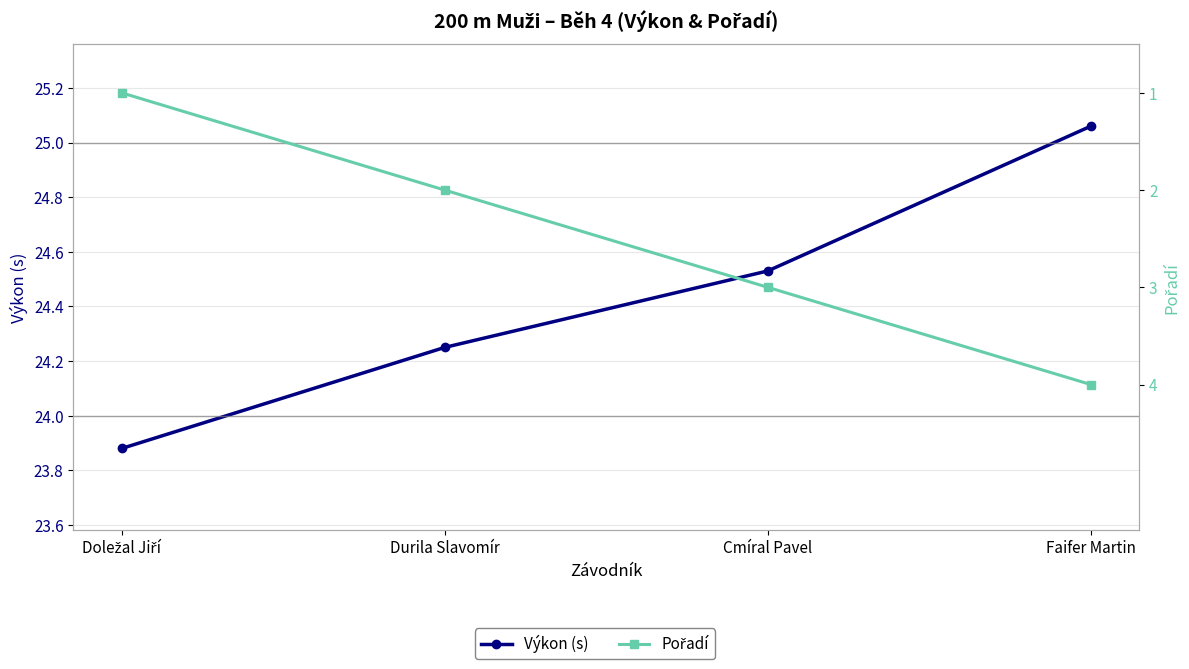

Is the value of Výkon (s) at Cmíral Pavel greater than the value of Pořadí at Durila Slavomír?

Yes